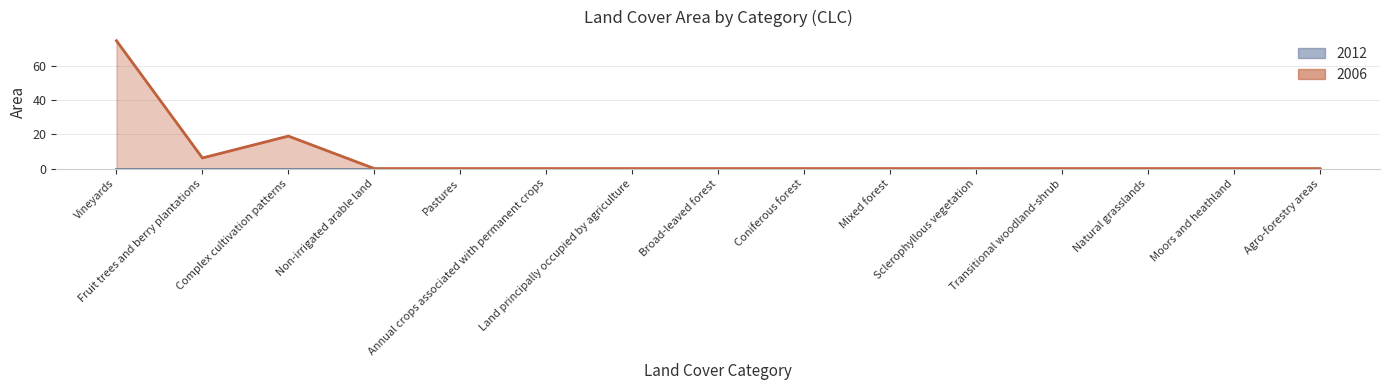

The chart shows a value of 41.8 at Non-irrigated arable land. True or false?

False